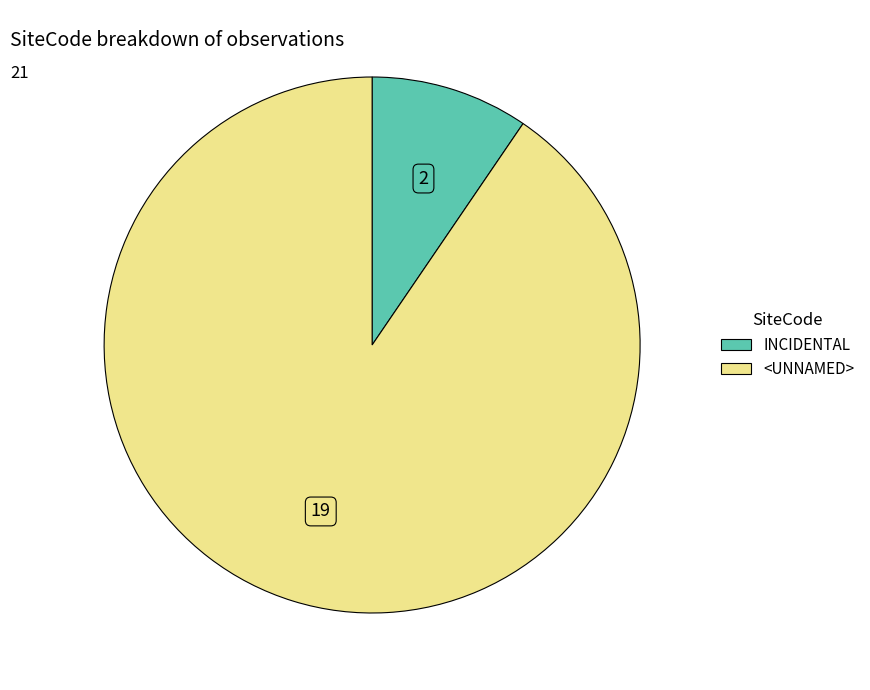

Which slice is the largest?

<UNNAMED>